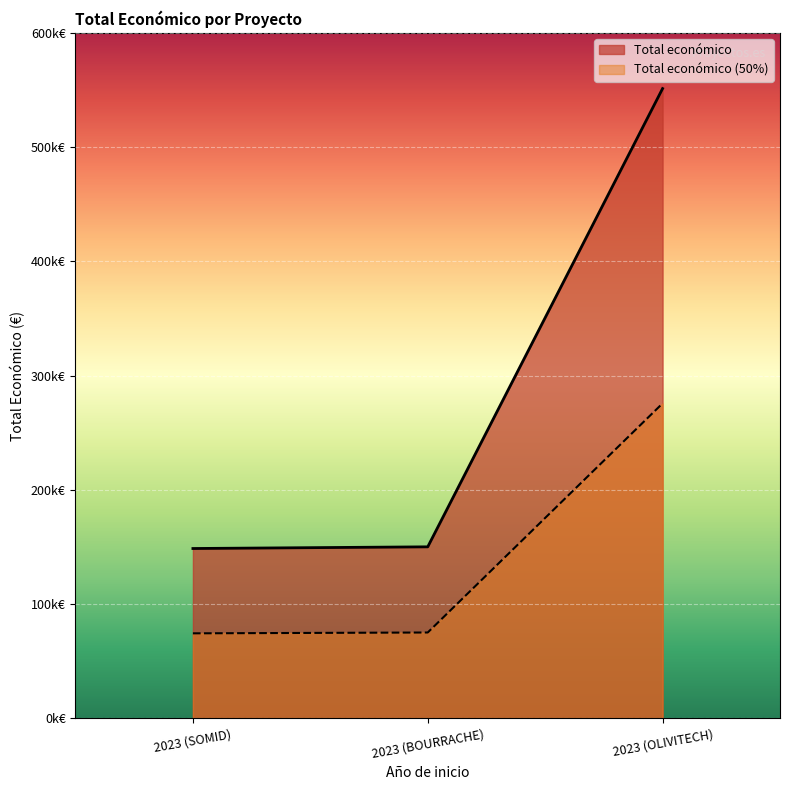

Approximately how many times larger is the value at 2023 (BOURRACHE) compared to 2023 (OLIVITECH)?

0.3